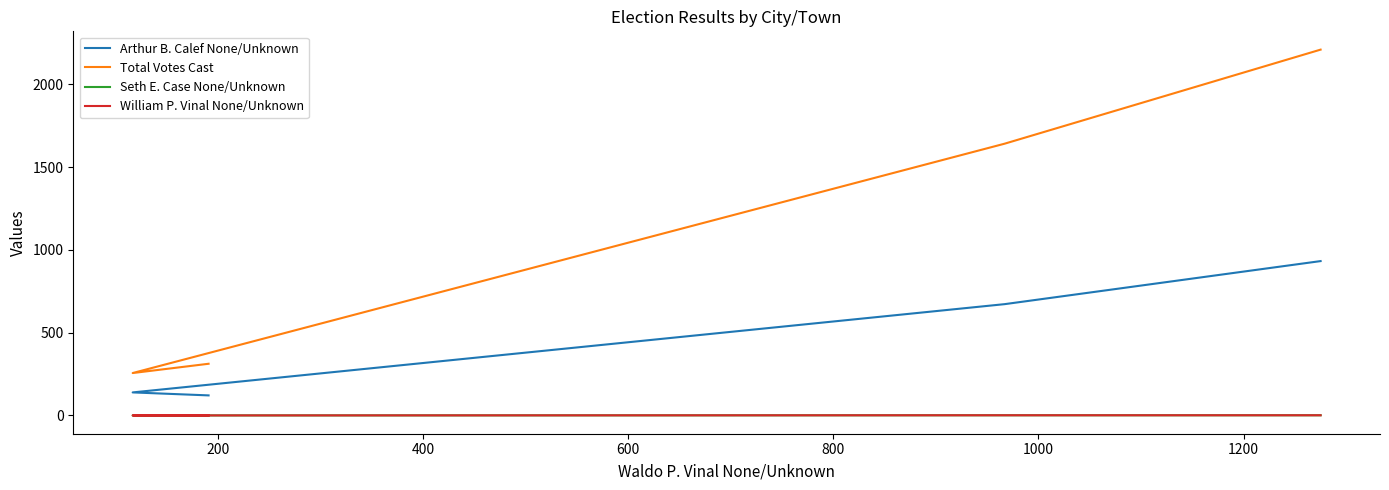

What value does the William P. Vinal None/Unknown series have at 600?

1